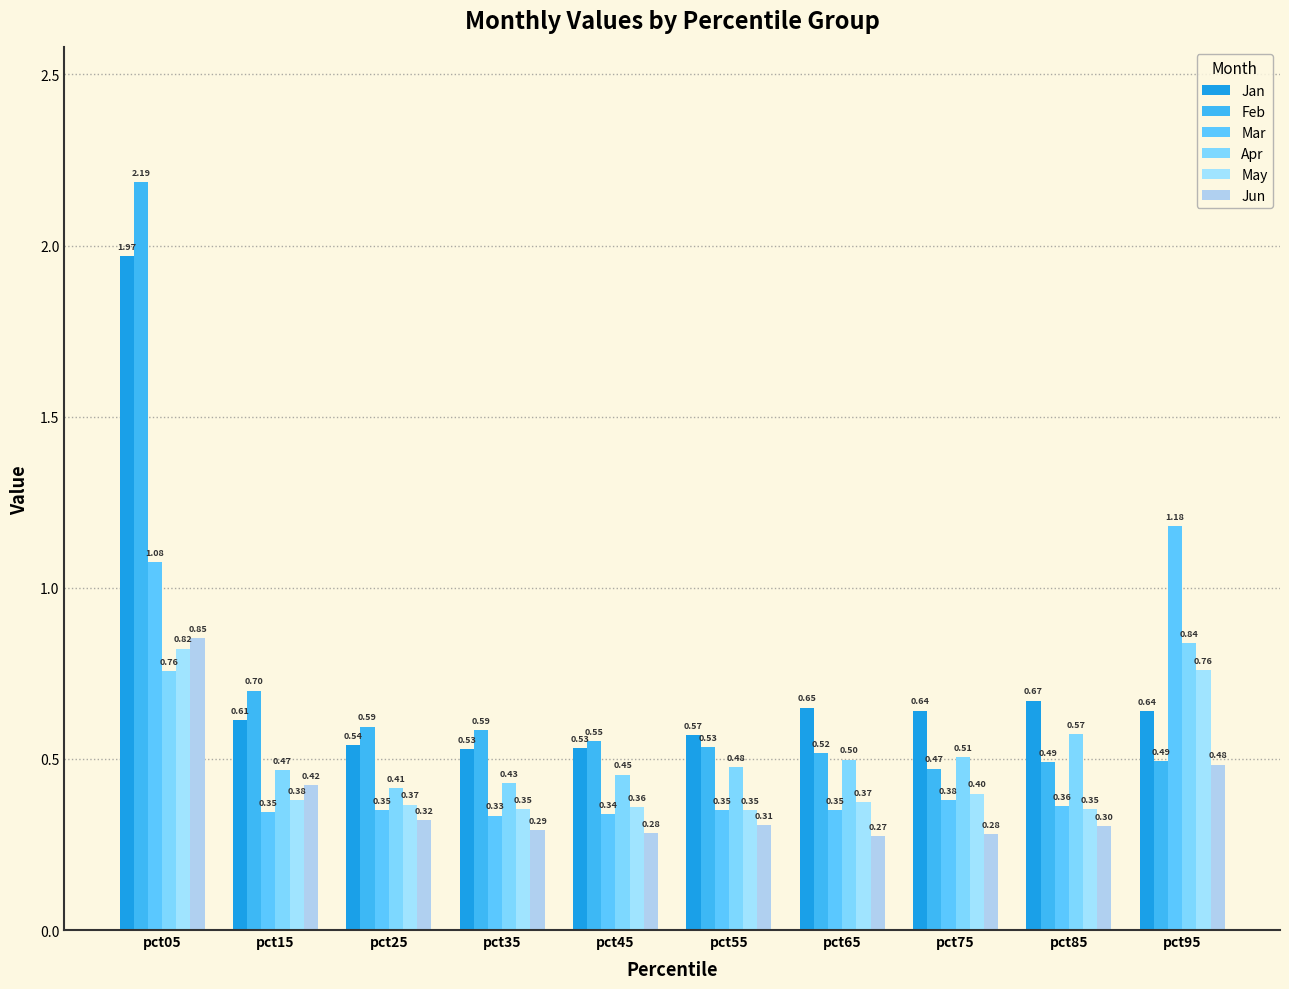

What is the smallest value displayed?

0.3